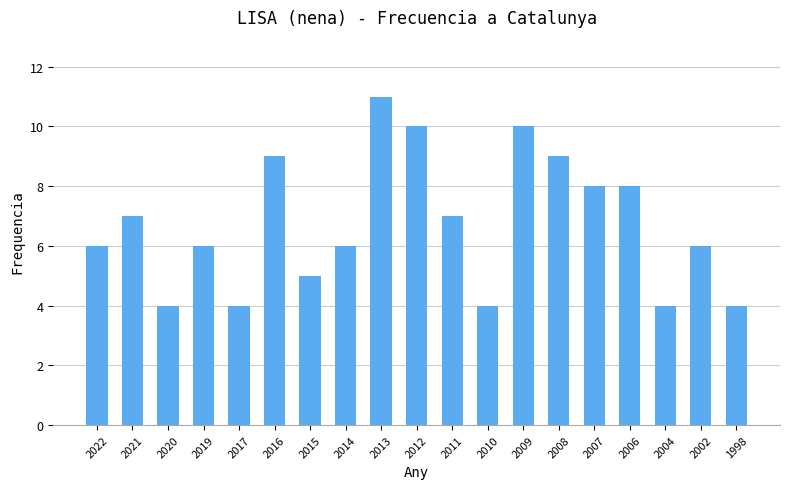

What value does the data have at 2014?

6